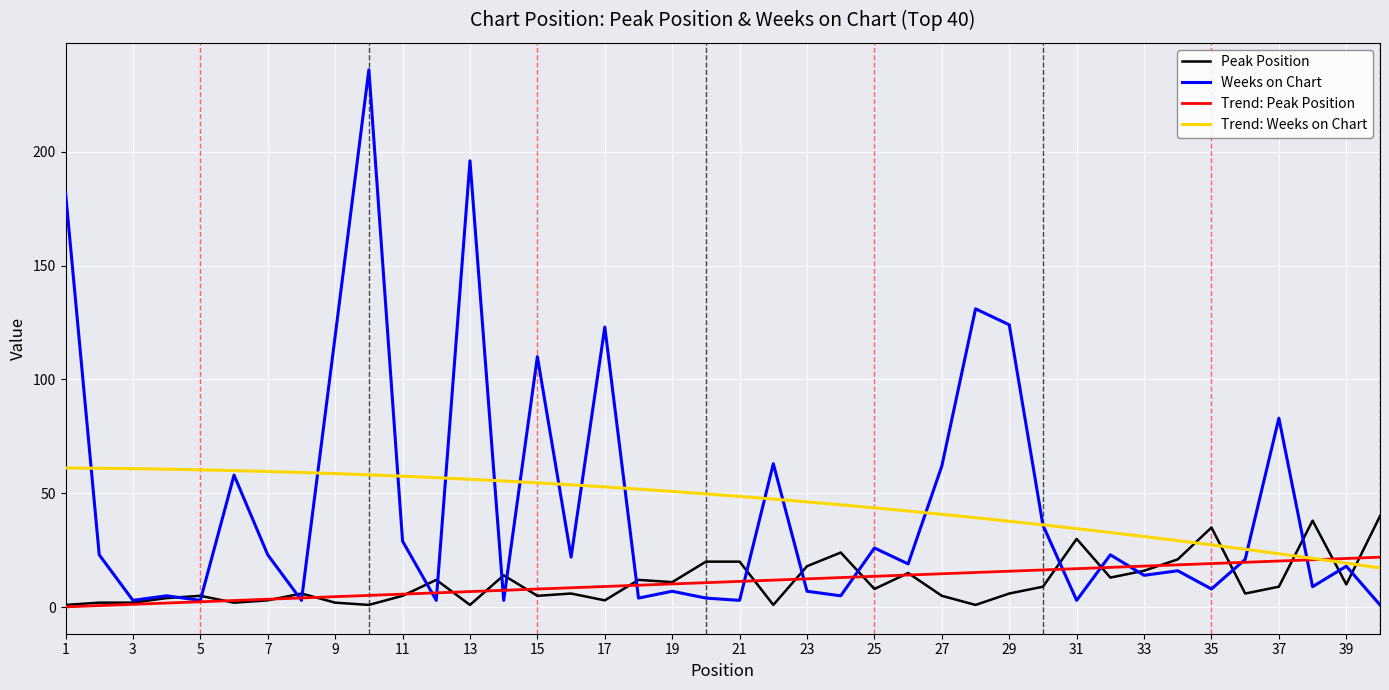

Which series has the widest spread of values?

Weeks on Chart